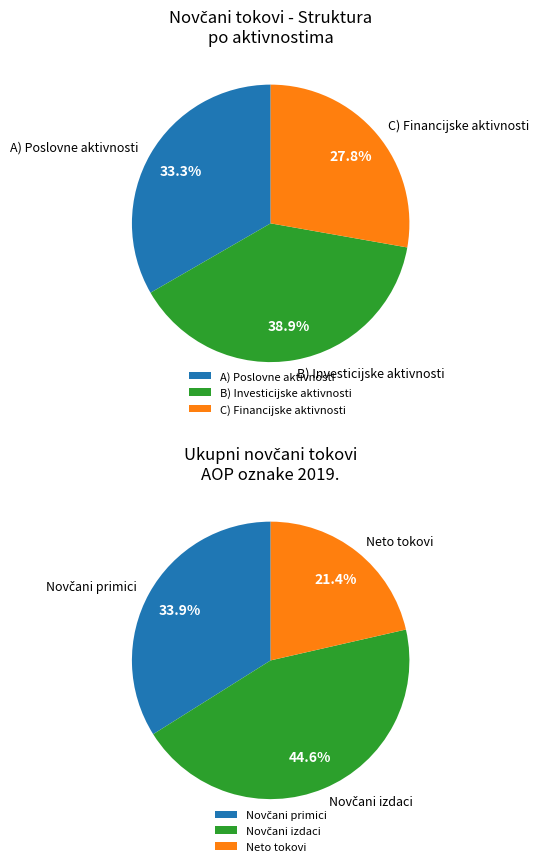

Which has a higher value, 5 or 3?

5